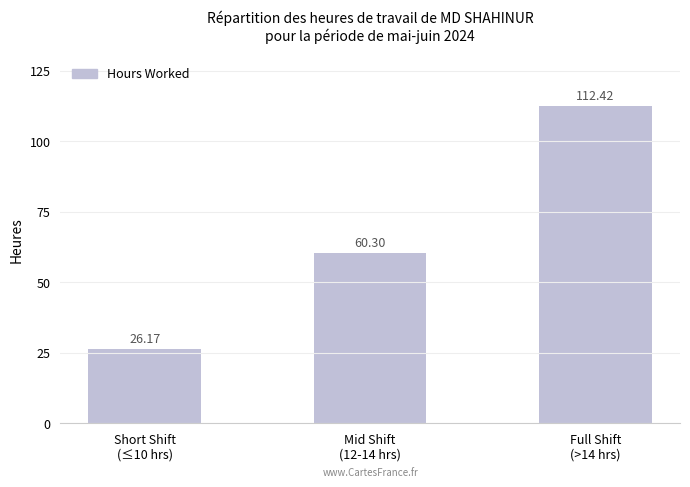

Which has a higher value, Full Shift
(>14 hrs) or Short Shift
(≤10 hrs)?

Full Shift
(>14 hrs)